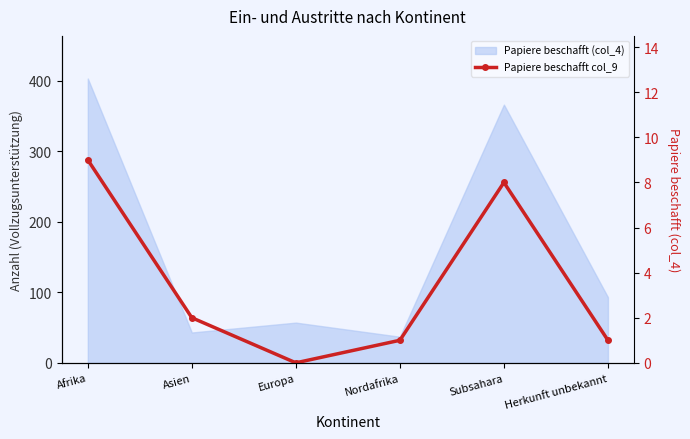

True or false: the data shows 1 at Herkunft unbekannt.

True